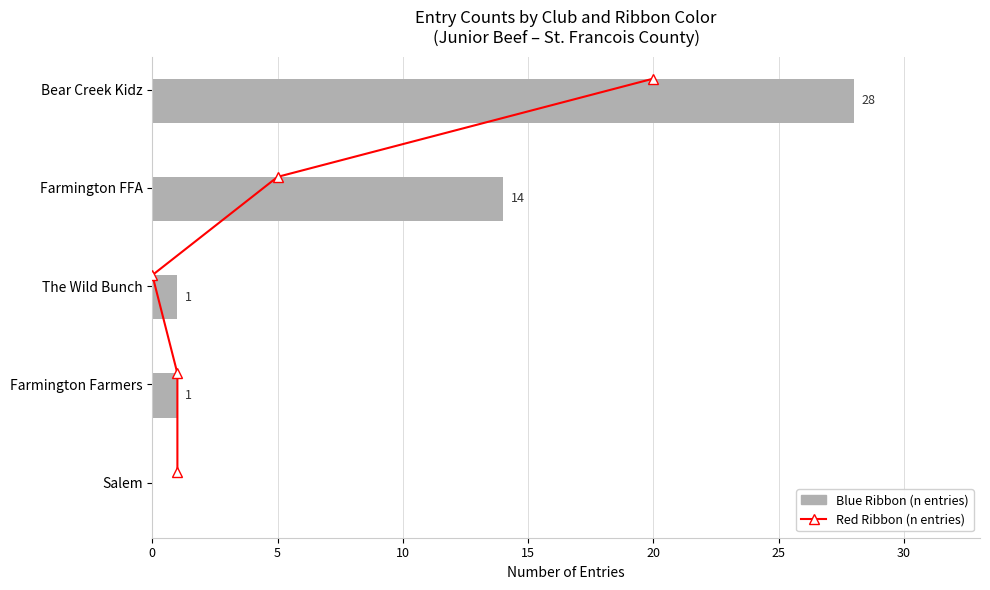

Which series has the largest total across all categories?

Blue Ribbon Entries